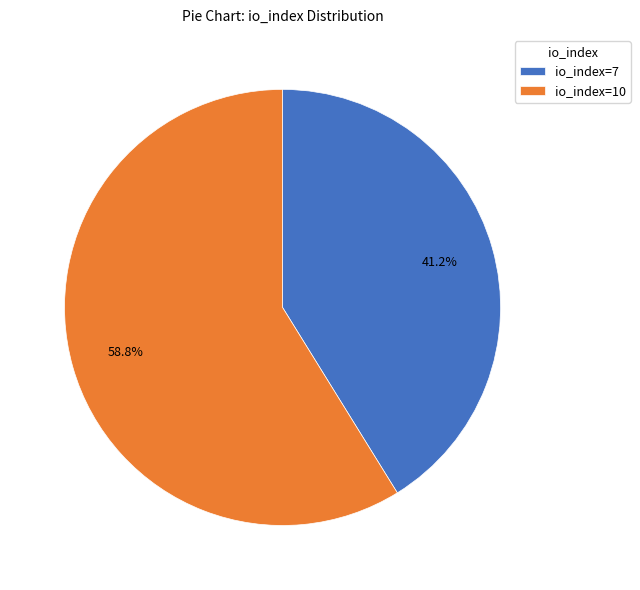

To the nearest percent, what is the difference between the largest and smallest slice percentages?

18%